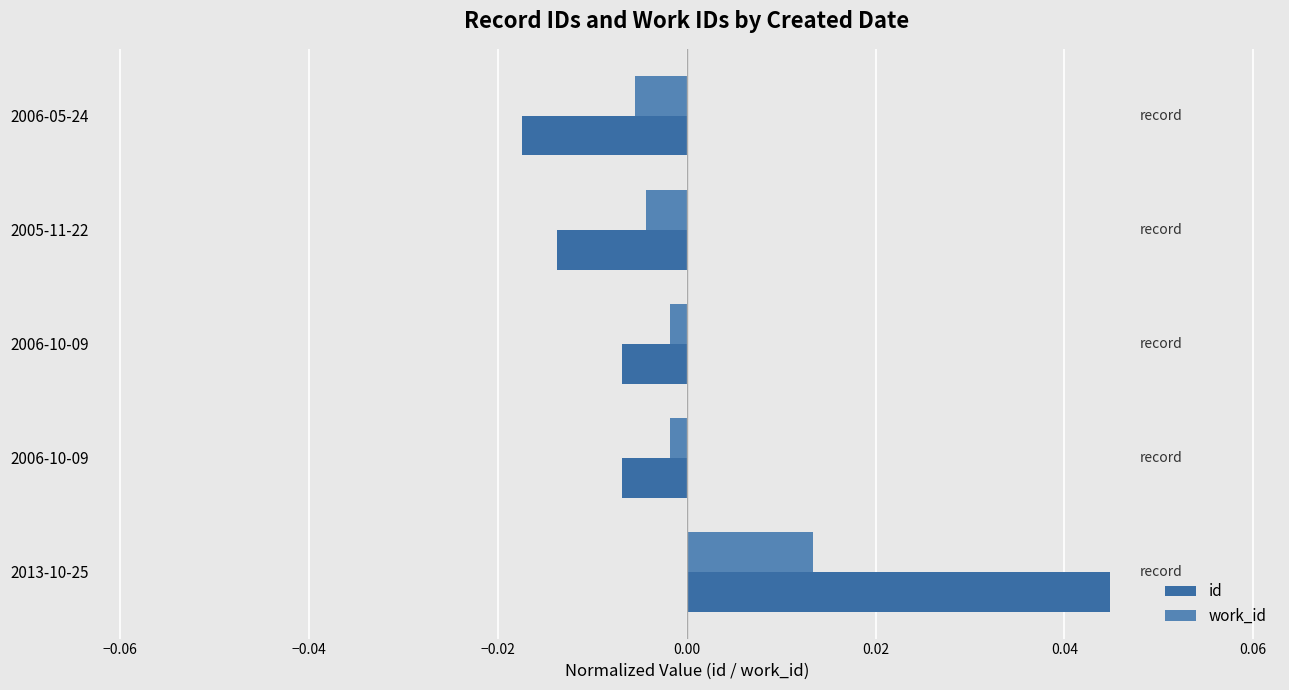

Rank the series by their average value, from lowest to highest.

work_id, id